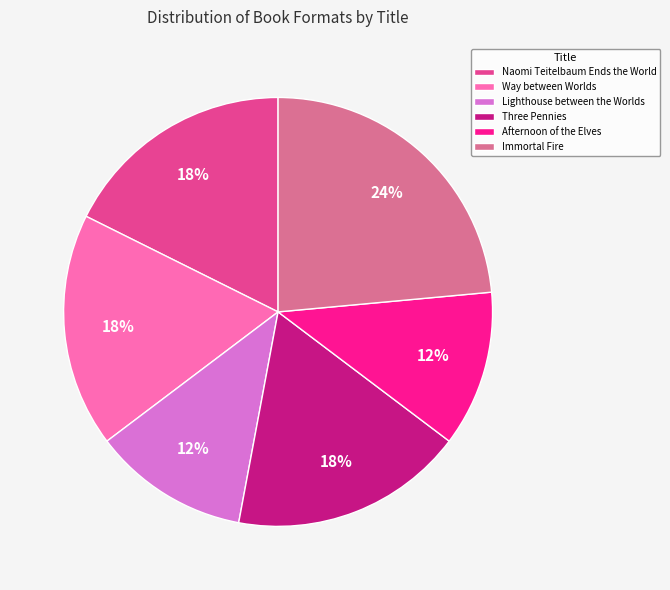

How many segments does this pie chart have?

6